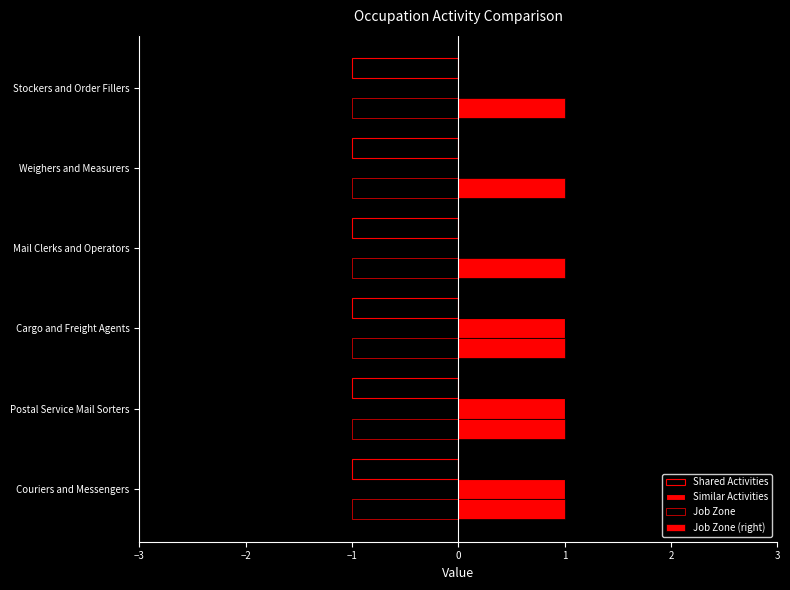

How many data points does each series have?

6